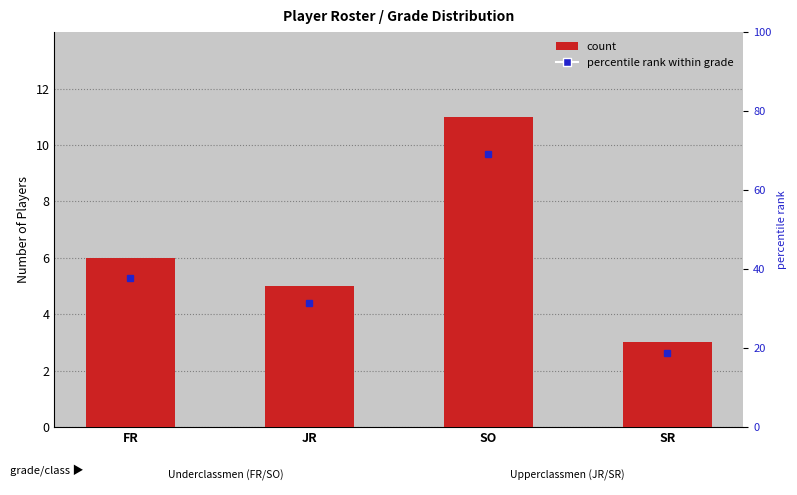

What is the value of the 4th bar from the left?

3